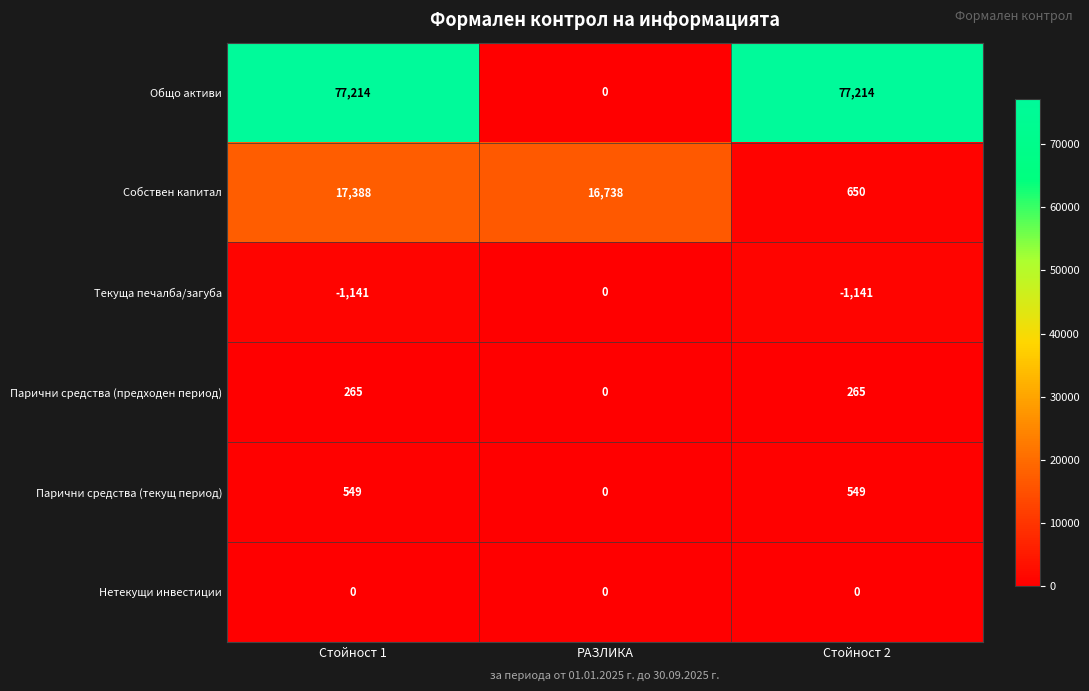

What is the greatest value displayed?

77214